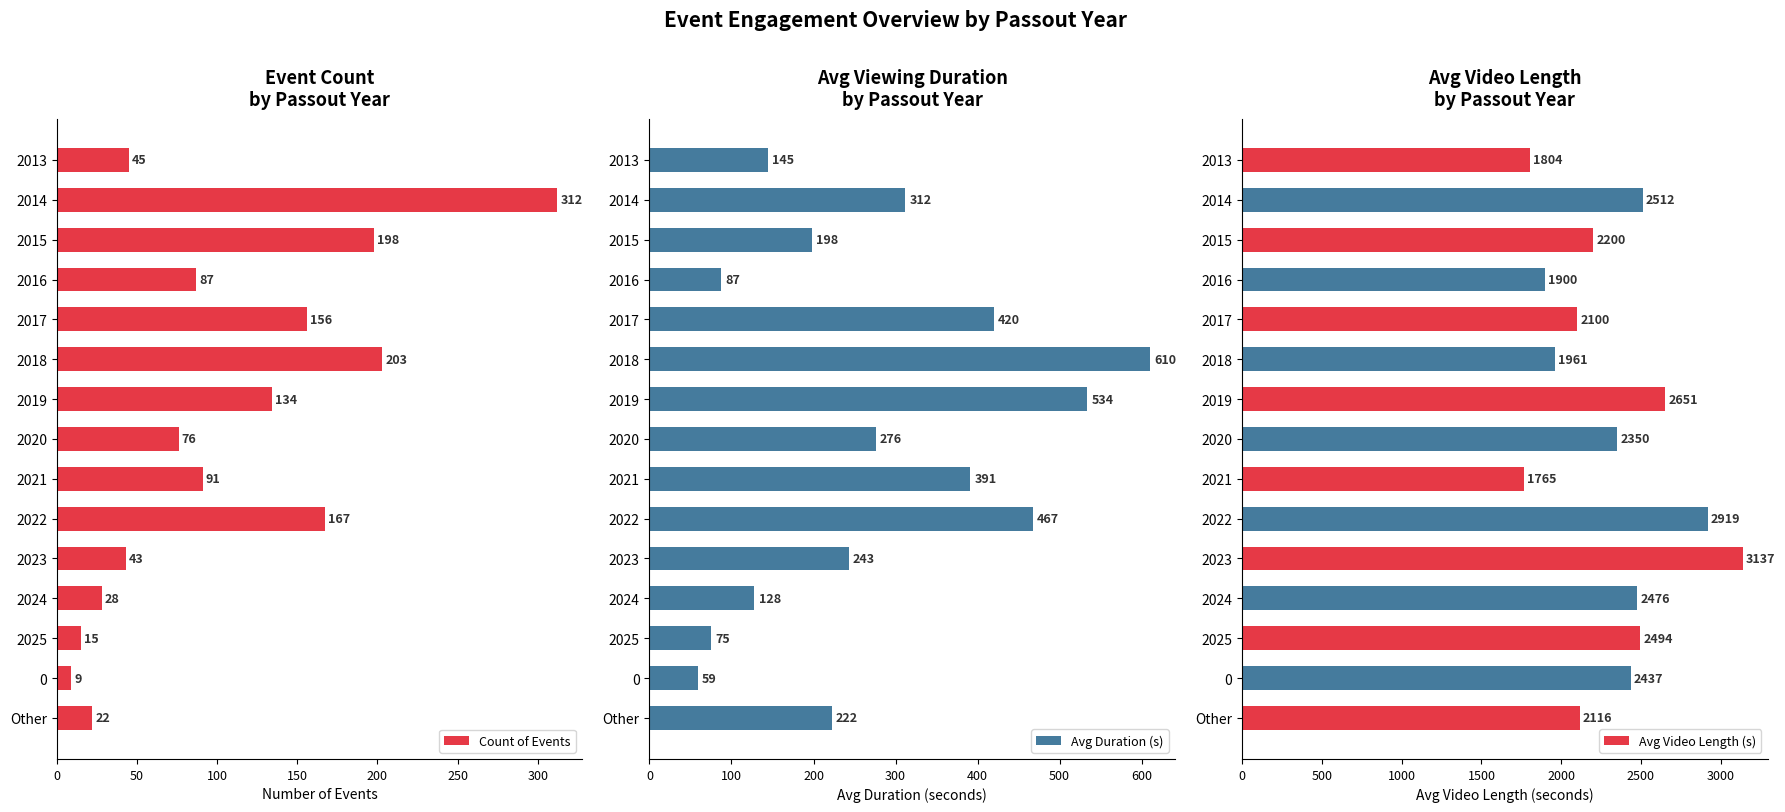

At which label is Count of Events closest to 160?

2017